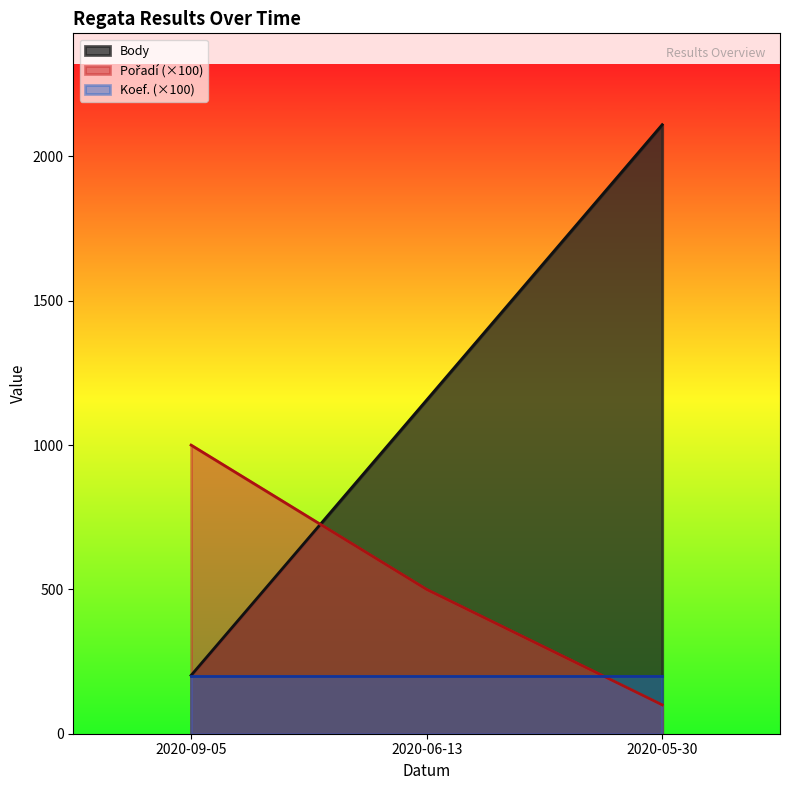

Between 2020-06-13 and 2020-05-30, which is larger?

2020-05-30